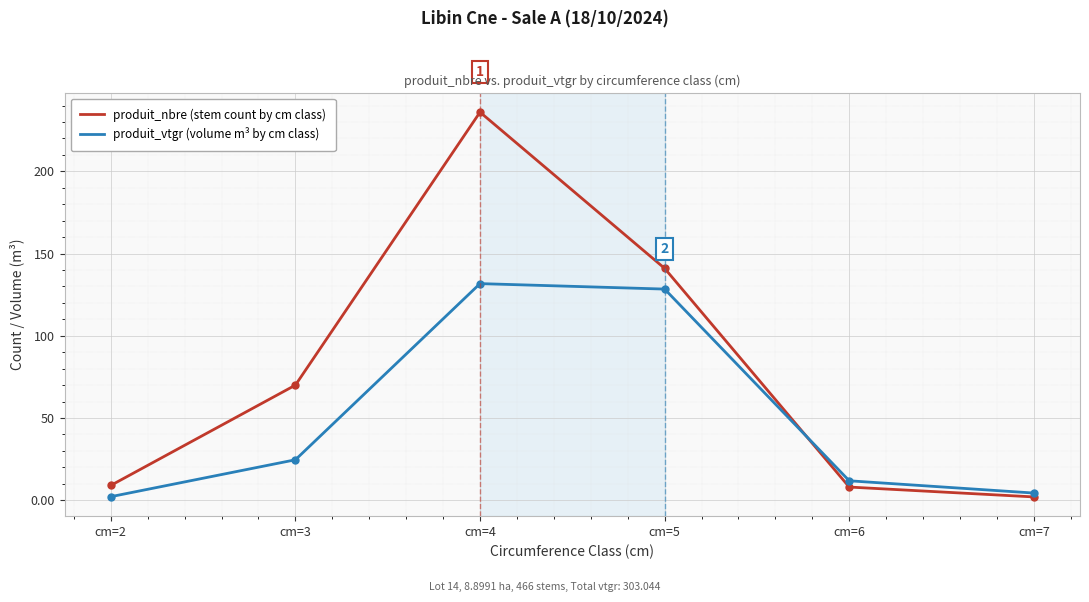

Where is produit_nbre (stem count by cm class) nearest to the value 119?

cm=5